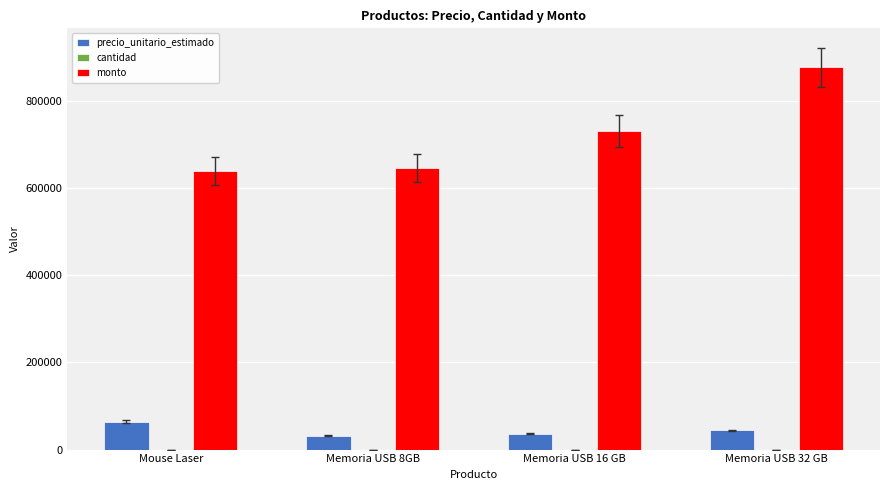

What is the maximum value shown in the chart?

876540